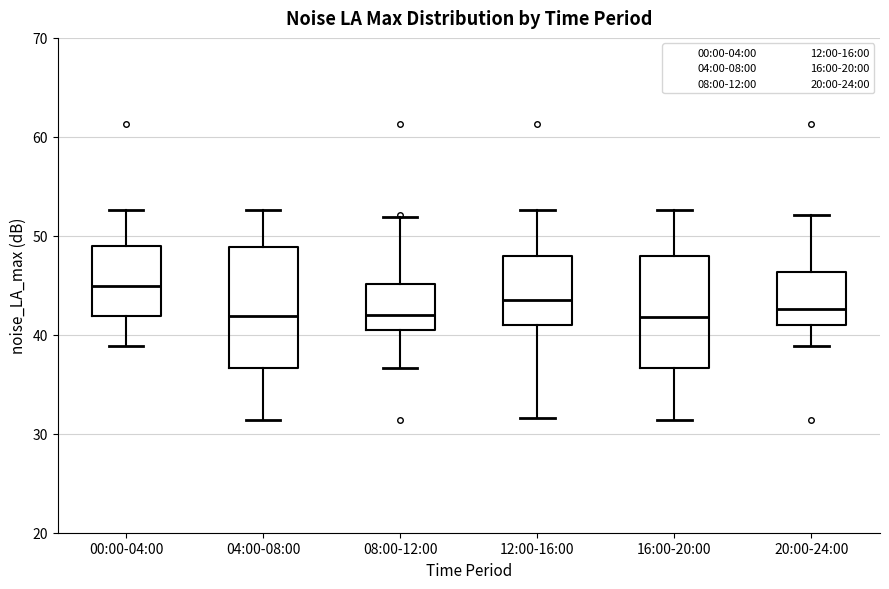

Where is the lower edge of the box for 08:00-12:00 on the y-axis? The values are not printed on the chart, so give them approximately, as read against the axis.

41